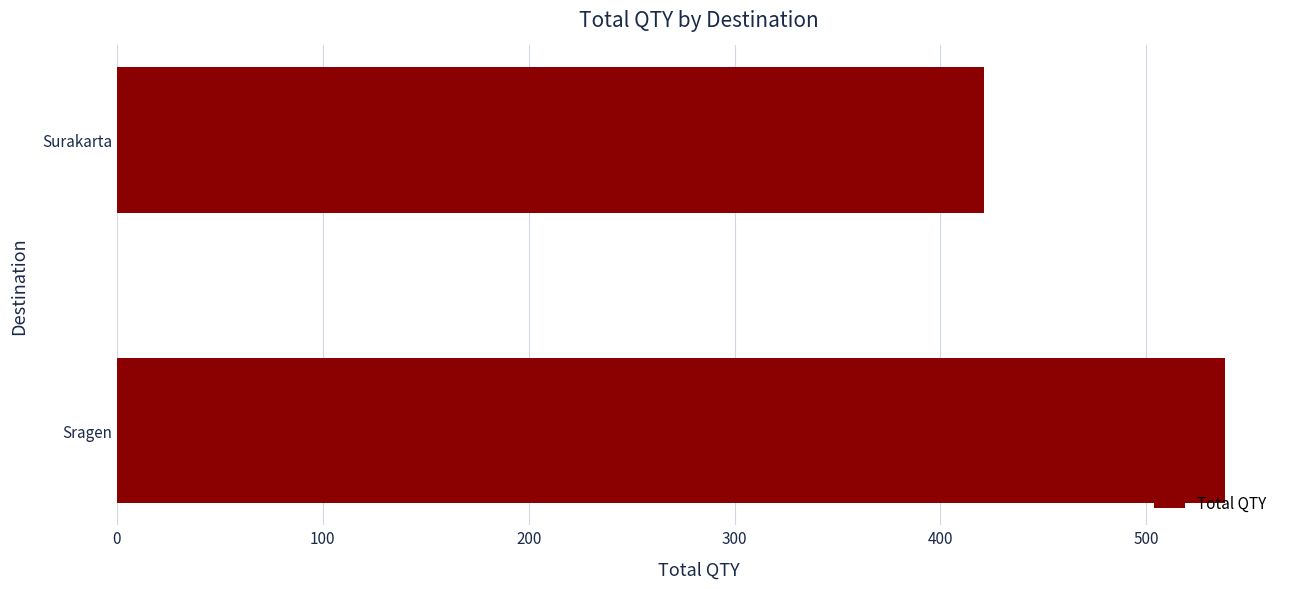

List the labels in order of value, smallest first.

Surakarta, Sragen